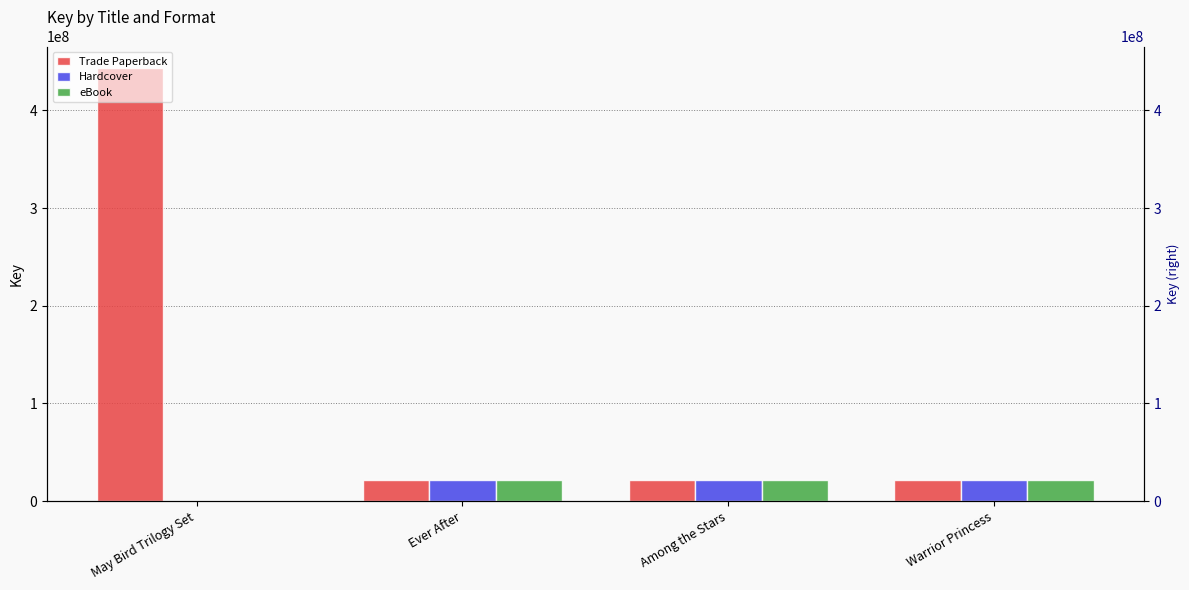

Does the chart contain stacked bars?

No